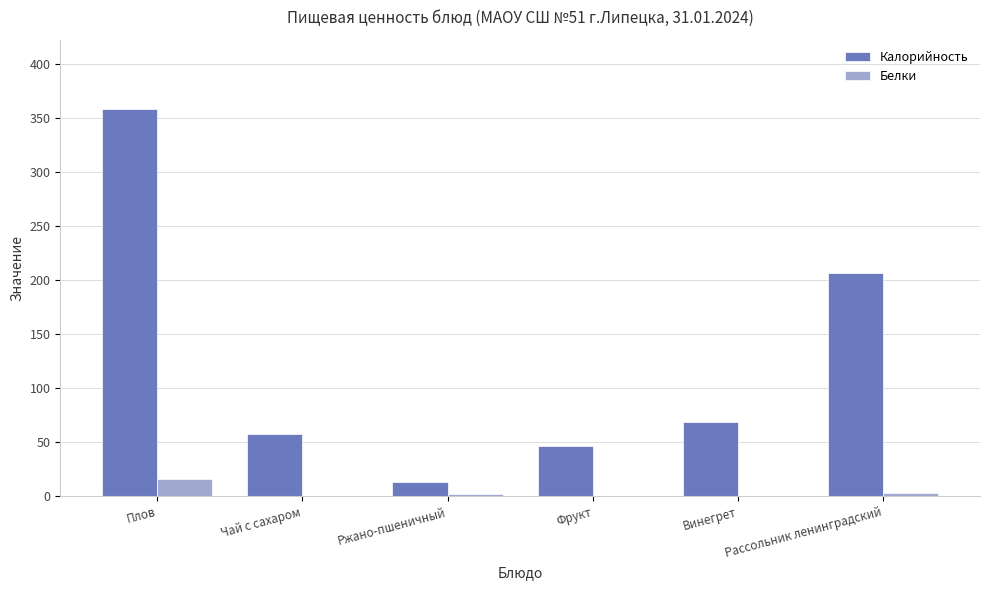

The value of Калорийность at Чай с сахаром is 23.5. True or false?

False